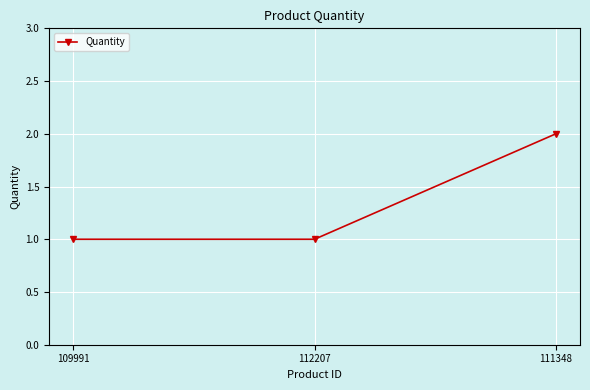

Is this an area chart (filled region under the line)?

No